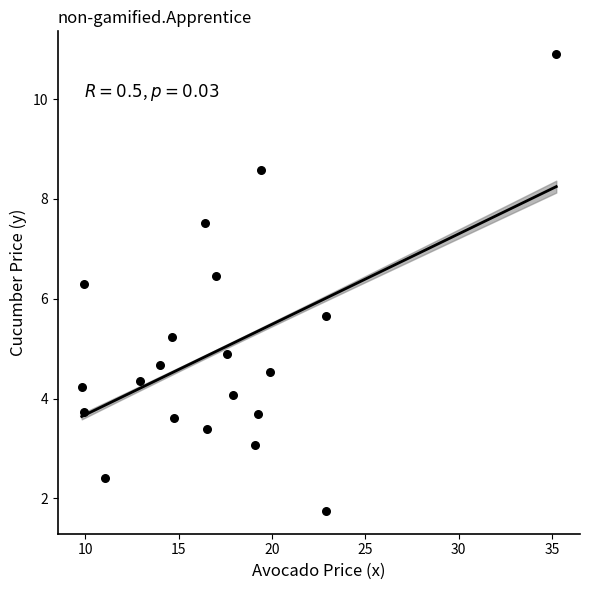

List the coordinates of all points as (X, Y) pairs, reading left to right.

(9.8, 4.2)  (9.9, 3.7)  (9.9, 6.3)  (11.1, 2.4)  (12.9, 4.4)  (14.0, 4.7)  (14.6, 5.2)  (14.7, 3.6)  (16.4, 7.5)  (16.5, 3.4)  (17.0, 6.5)  (17.6, 4.9)  (17.9, 4.1)  (19.1, 3.1)  (19.2, 3.7)  (19.4, 8.6)  (19.9, 4.5)  (22.9, 1.8)  (22.9, 5.7)  (35.2, 10.9)